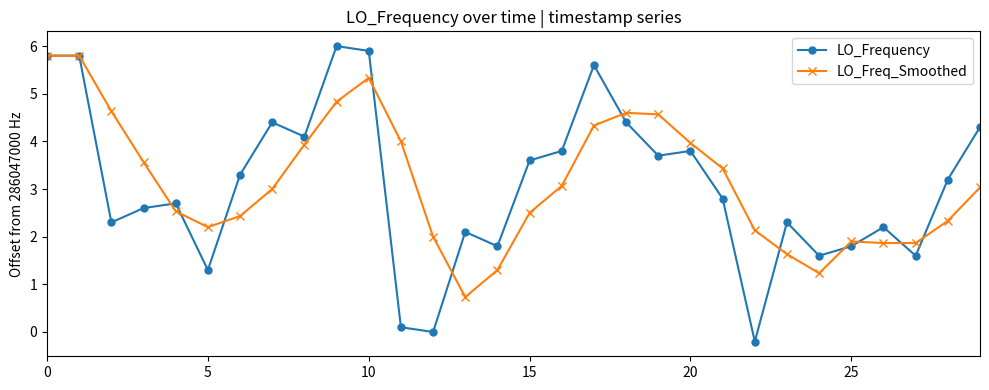

Which series has the widest spread of values?

LO_Frequency